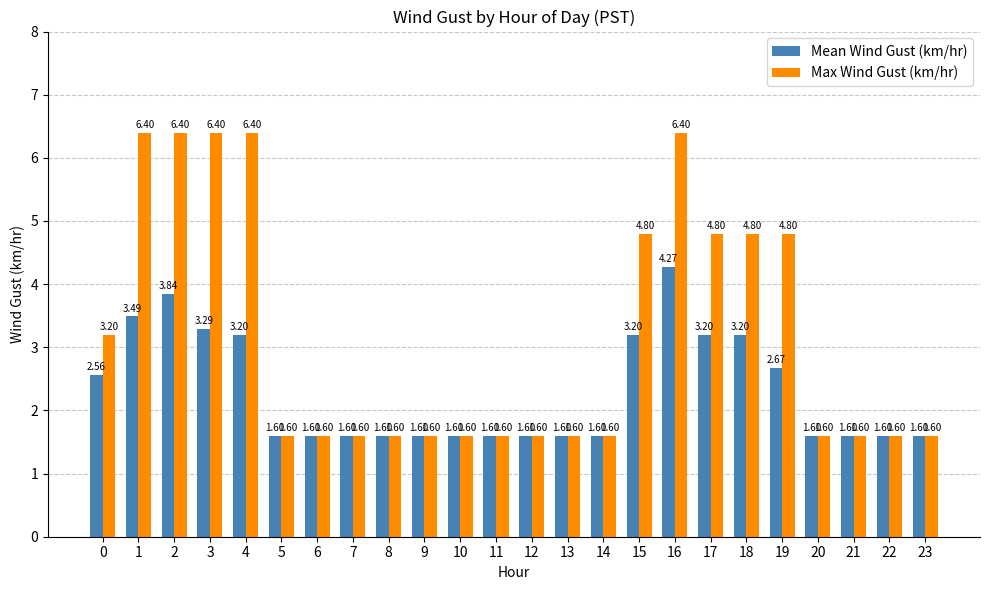

Rank the series by their maximum value, from highest to lowest.

Max Wind Gust (km/hr), Mean Wind Gust (km/hr)